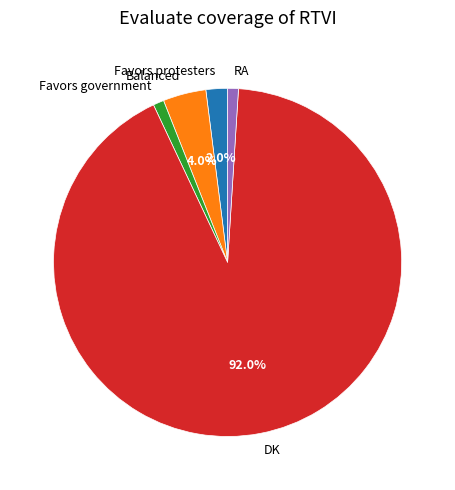

Is it true that Balanced is 15% of the pie?

False